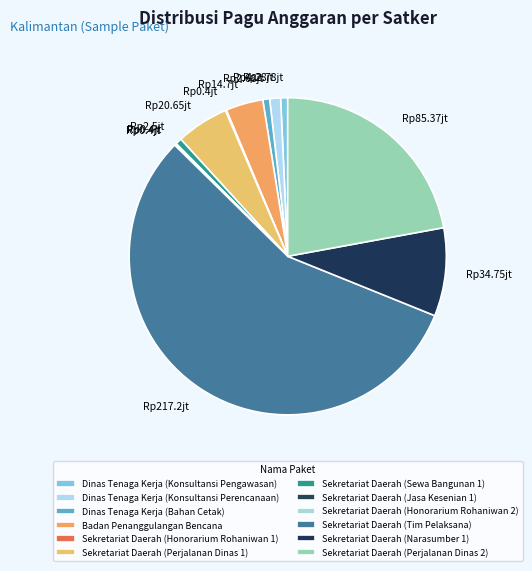

What is the majority slice?

Sekretariat Daerah (Tim Pelaksana)